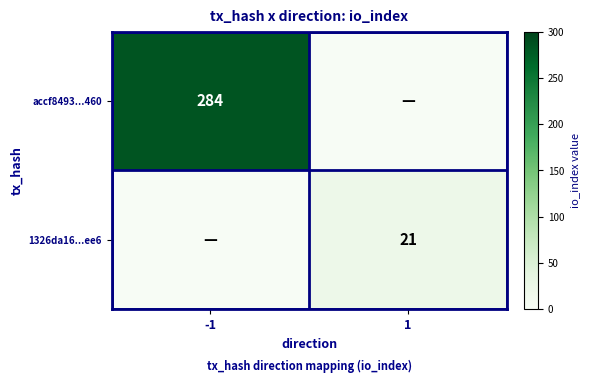

The 1326da16...ee6 series shows 14 at 1. True or false?

False